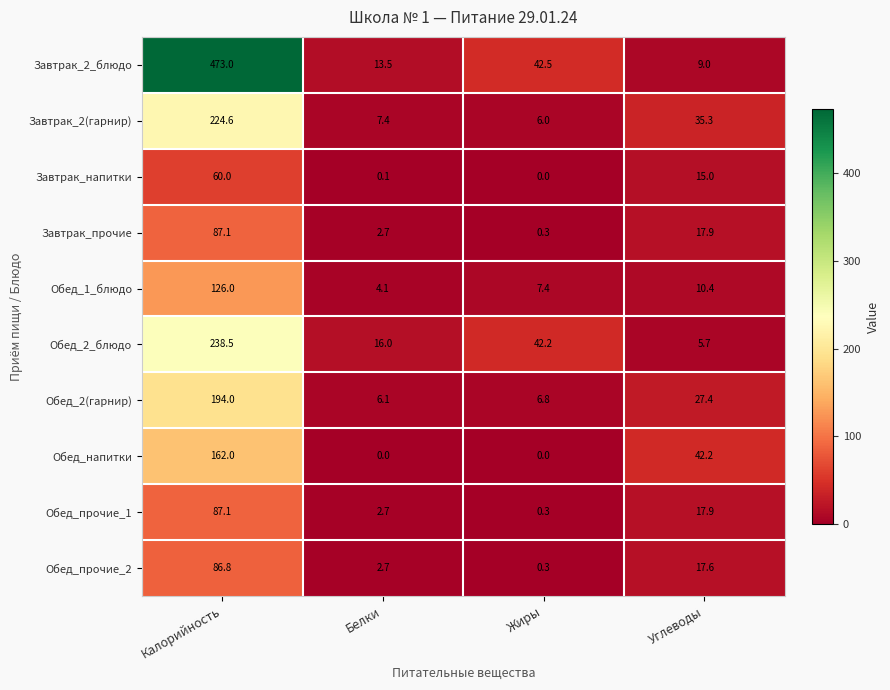

True or false: Обед_напитки has a value of 109.9 at Жиры.

False